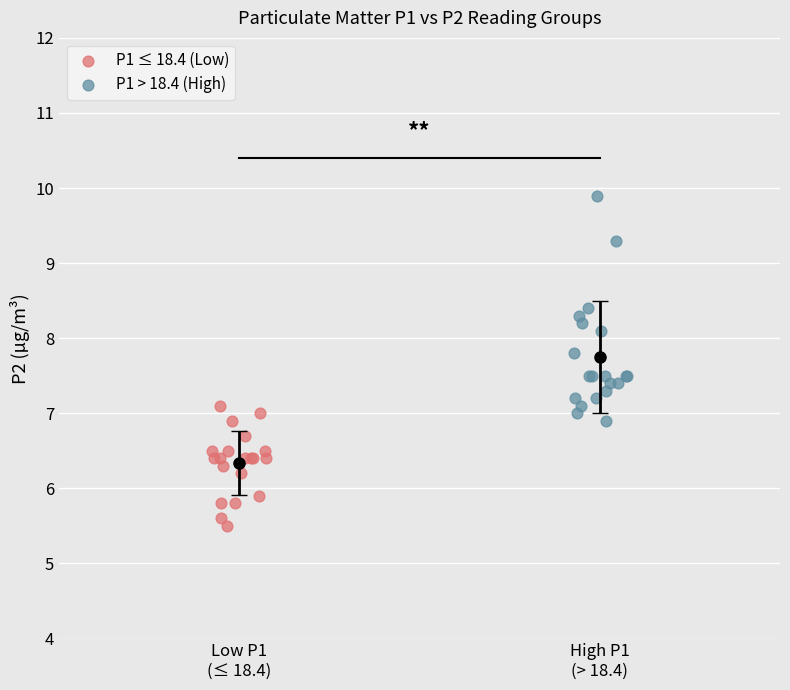

Which series has the widest spread of Y values?

P1 > 18.4 (High)